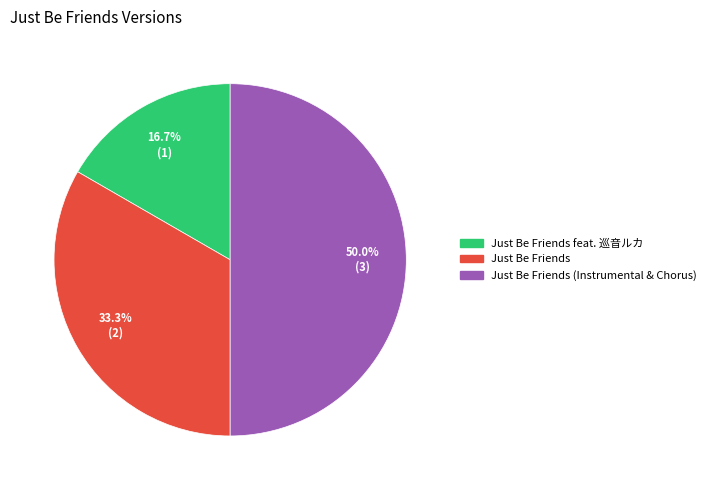

To the nearest percent, what is the difference between the largest and smallest slice percentages?

33%